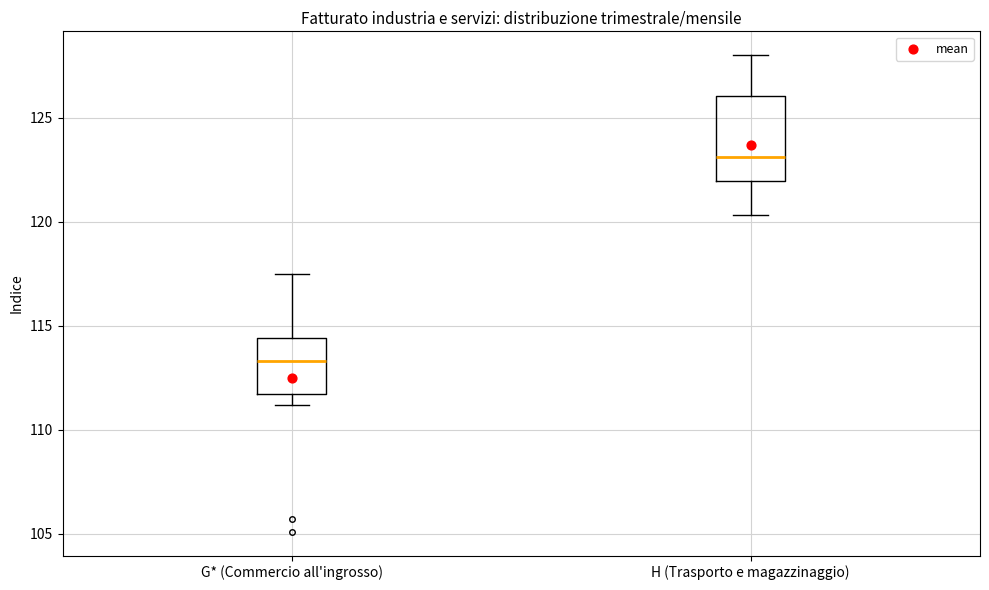

Reading left to right, read every box against the y-axis: the position of its median line, the range the box covers, and the ends of its whiskers. The values are not printed on the chart, so give them approximately, as read against the axis.

G* (Commercio all'ingrosso): median 113.5, box 111.5 to 114.5, whiskers 111.0 to 117.5
H (Trasporto e magazzinaggio): median 123.0, box 122.0 to 126.0, whiskers 120.5 to 128.0